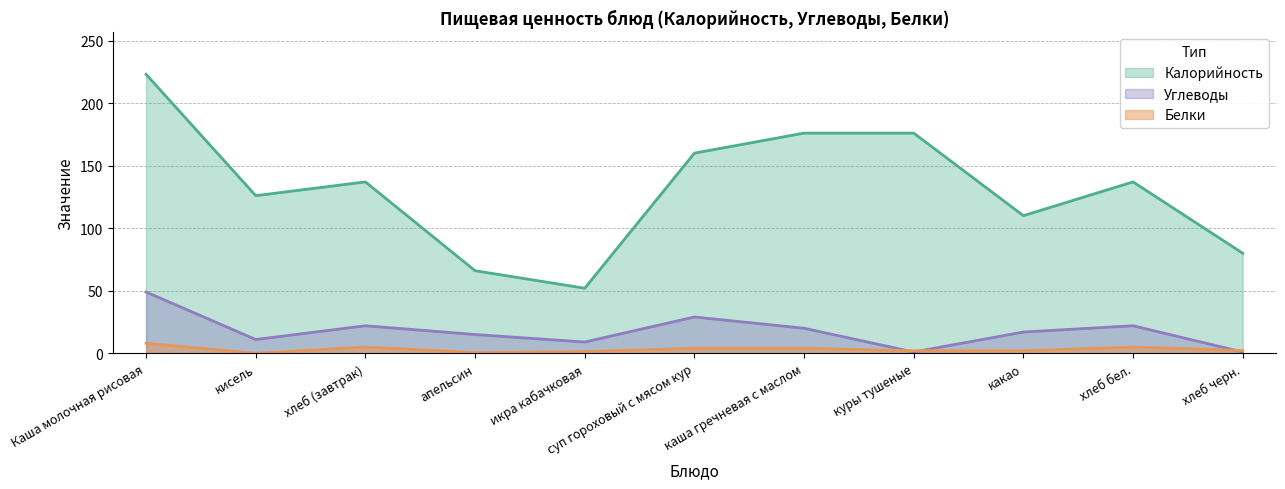

Rank the categories by Углеводы value from lowest to highest.

куры тушеные, хлеб черн., икра кабачковая, кисель, апельсин, какао, каша гречневая с маслом, хлеб (завтрак), хлеб бел., суп гороховый с мясом кур, Каша молочная рисовая